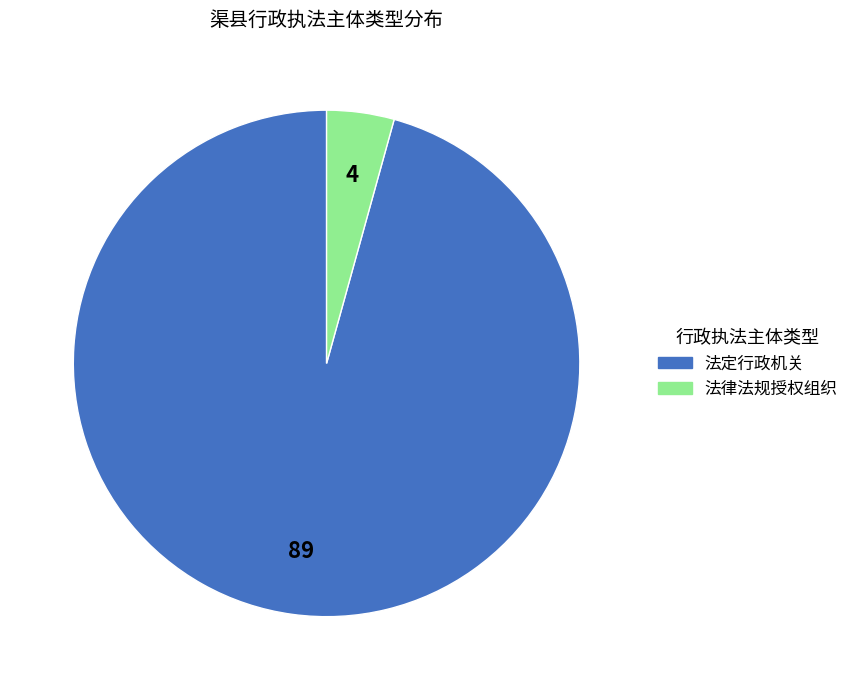

Which slice represents more than half of the pie?

法定行政机关